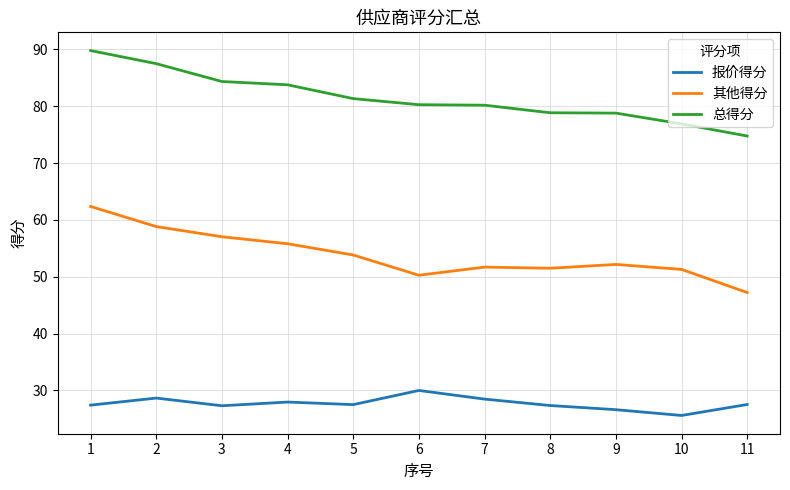

How many lines are shown in the chart?

3